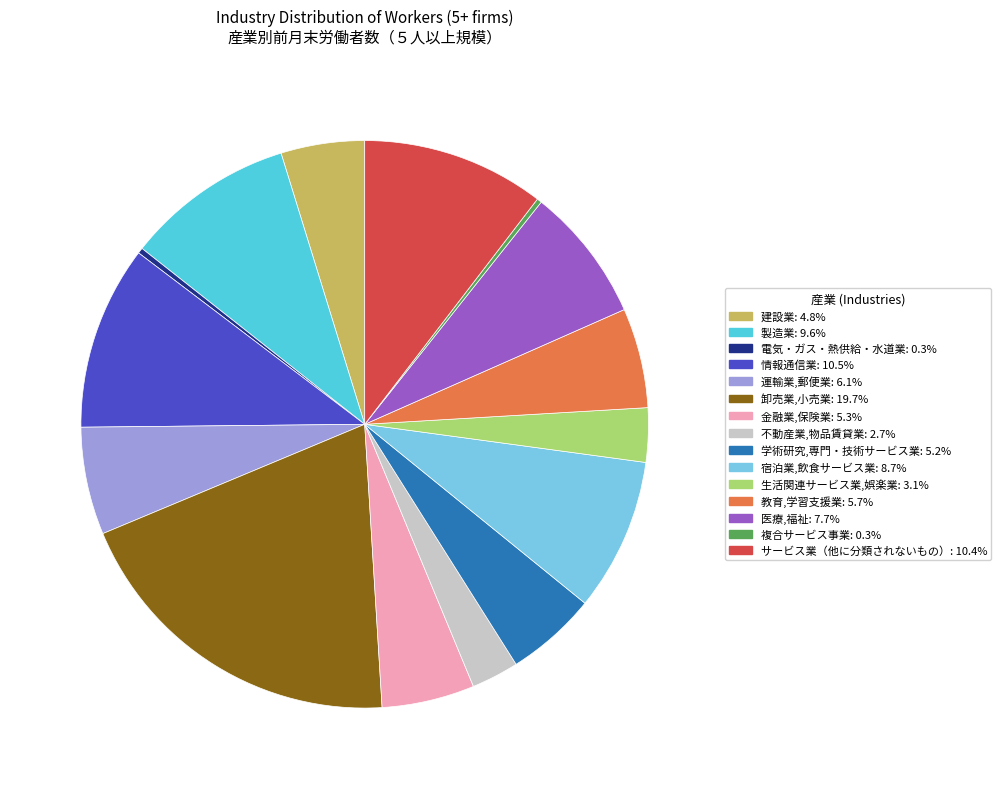

Does 卸売業,小売業 represent more than half of the total?

No